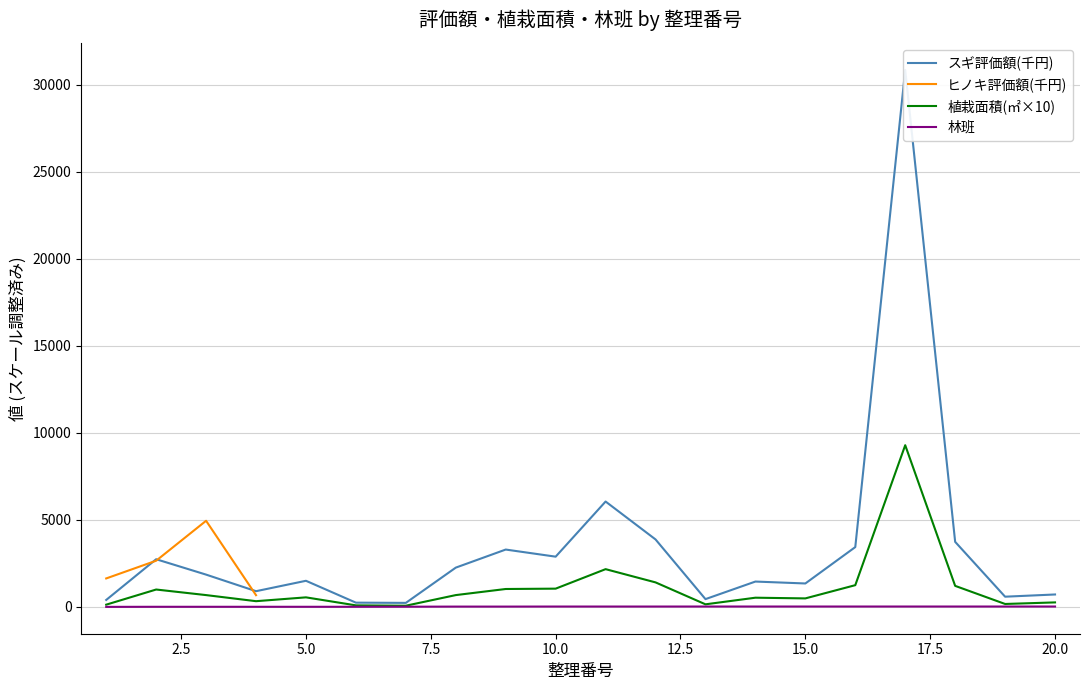

What is the maximum value for 林班?

23